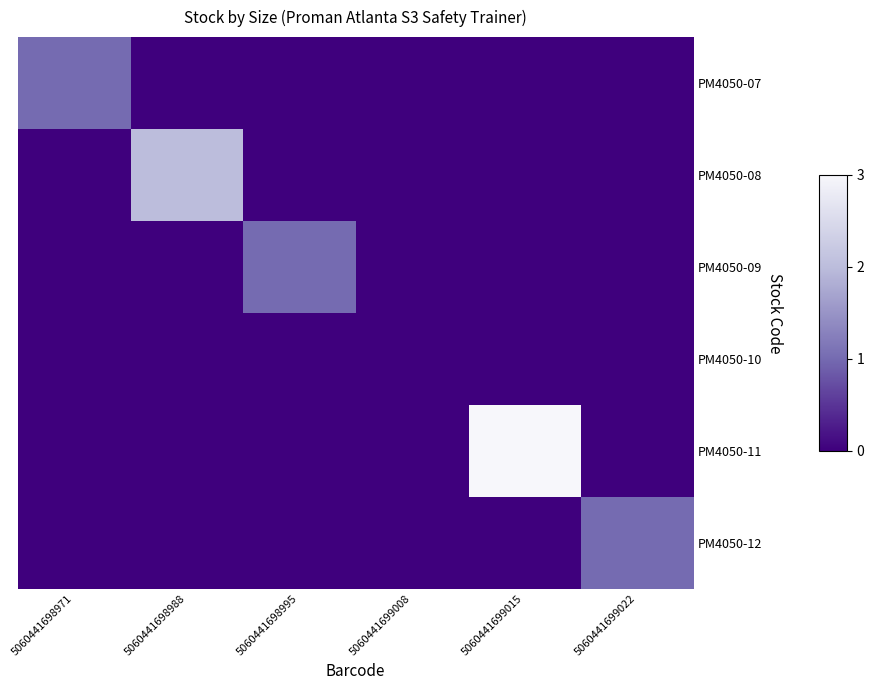

Between 5060441698995 and 5060441699022, which is larger?

5060441698995